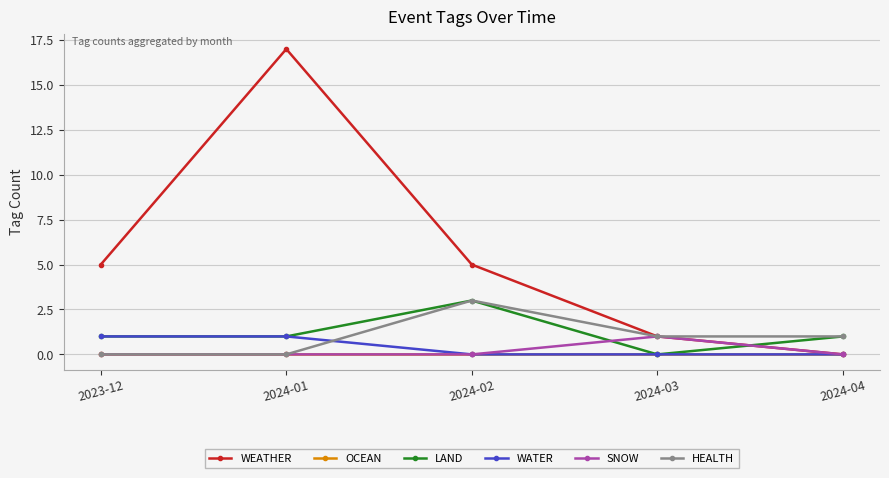

True or false: SNOW has more than 0 points higher than both neighbors.

True